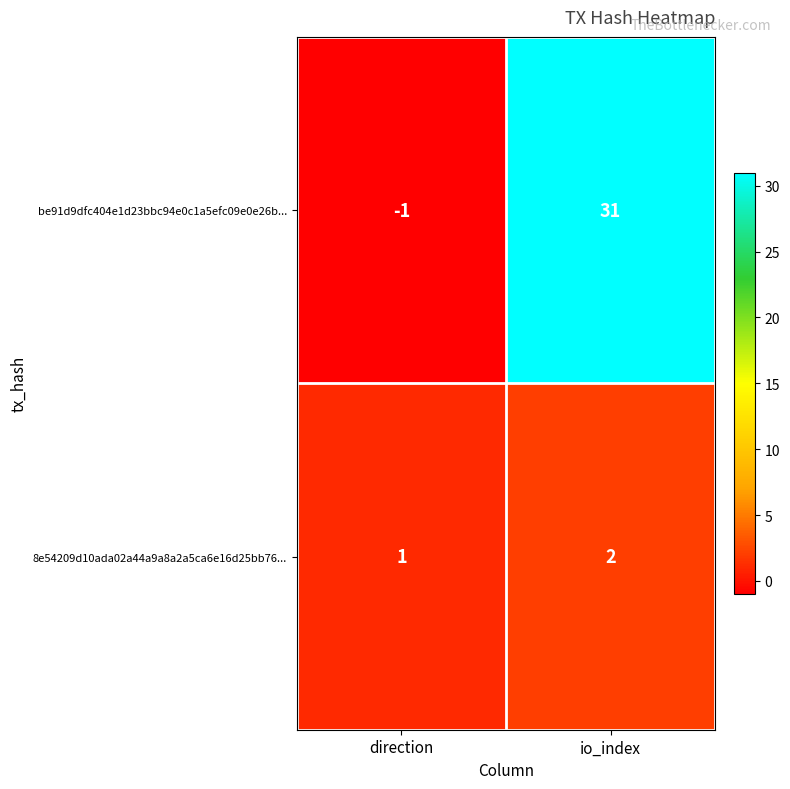

At which category does the chart reach its peak across all series?

io_index